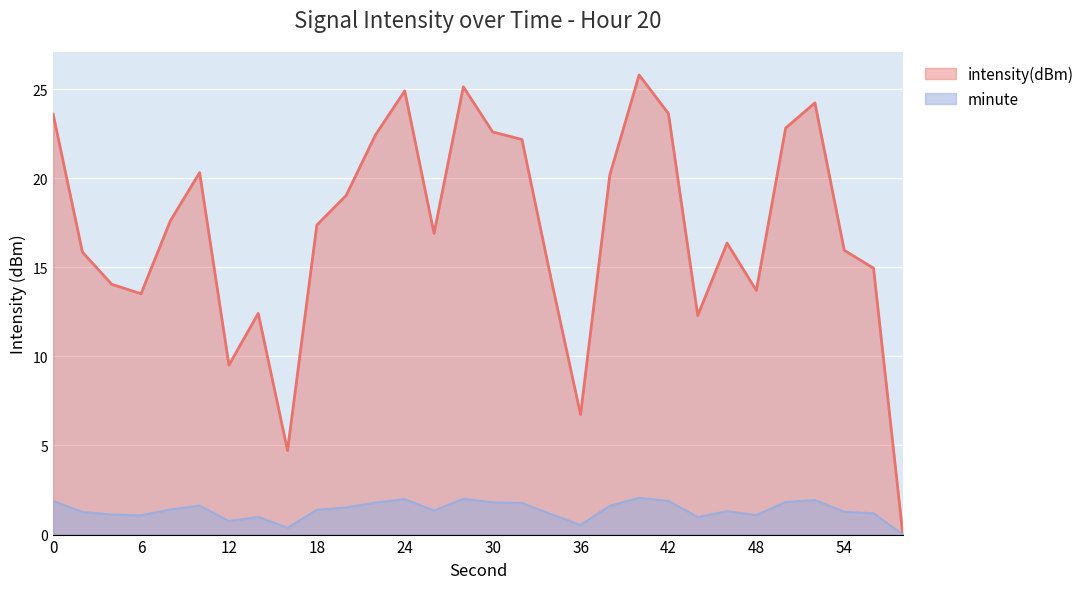

Reading left to right, list all the values displayed in this chart.

23.6	15.8	14.0	13.5	17.6	20.3	9.5	12.4	4.7	17.4	19.0	22.4	24.9	16.9	25.1	22.6	22.2	14.3	6.7	20.2	25.8	23.6	12.3	16.4	13.7	22.8	24.2	16.0	14.9	0.0